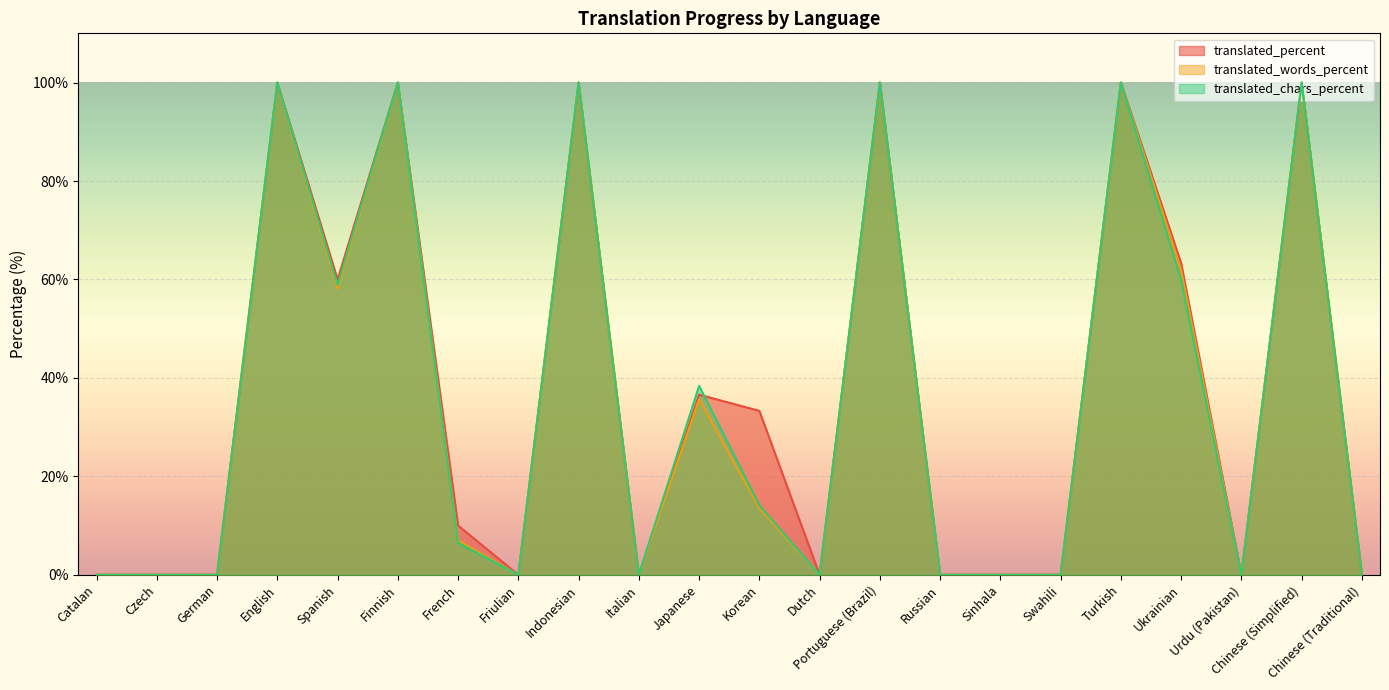

At Urdu (Pakistan), list the series in order from smallest to largest.

translated_percent, translated_words_percent, translated_chars_percent